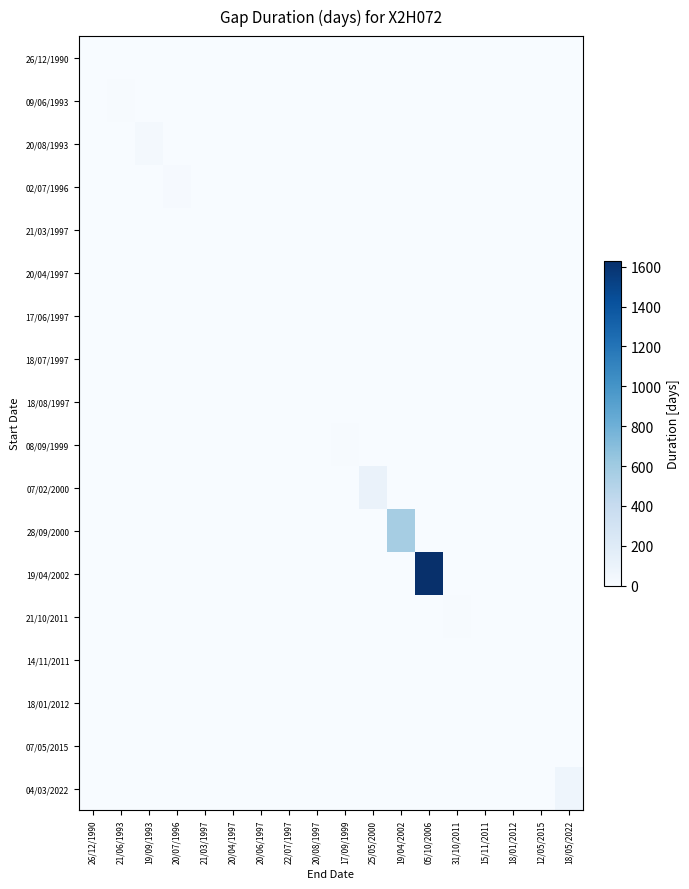

Which series has the largest range (max minus min)?

19/04/2002